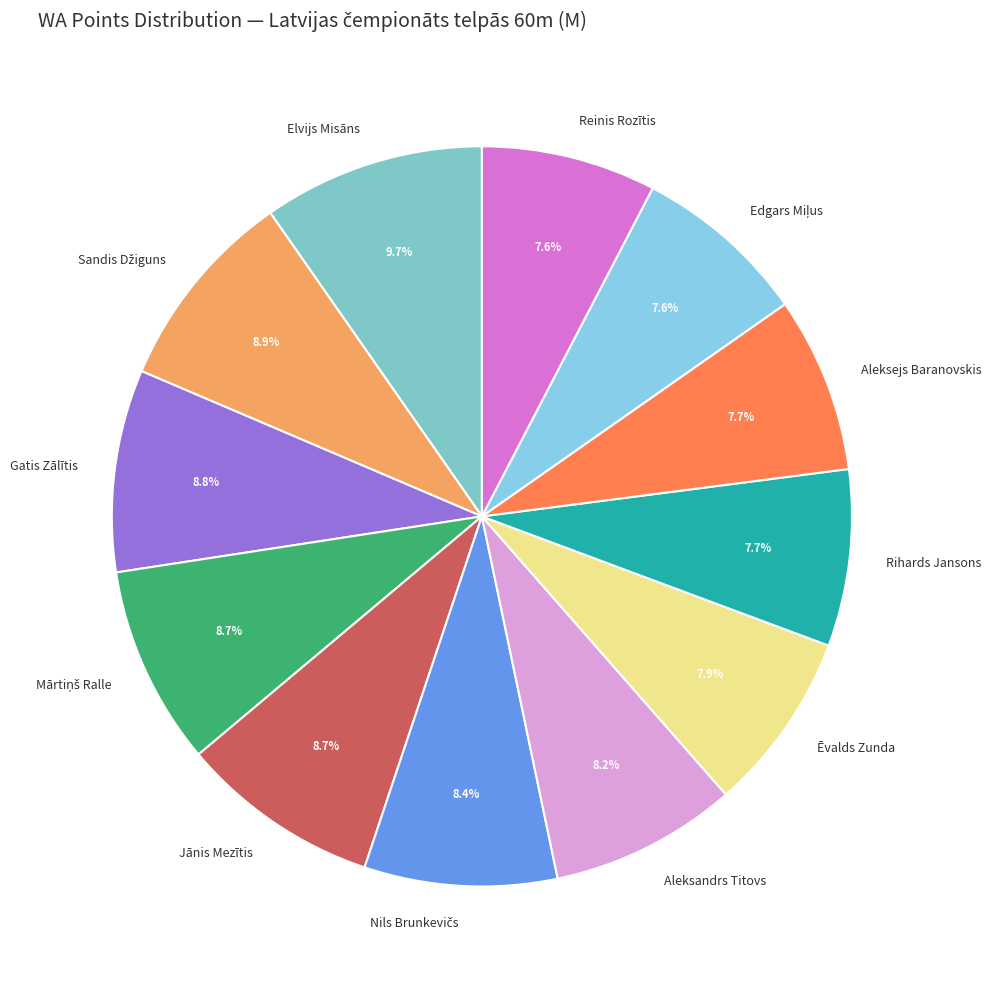

What percentage is the Aleksandrs Titovs slice, to the nearest percent?

8%